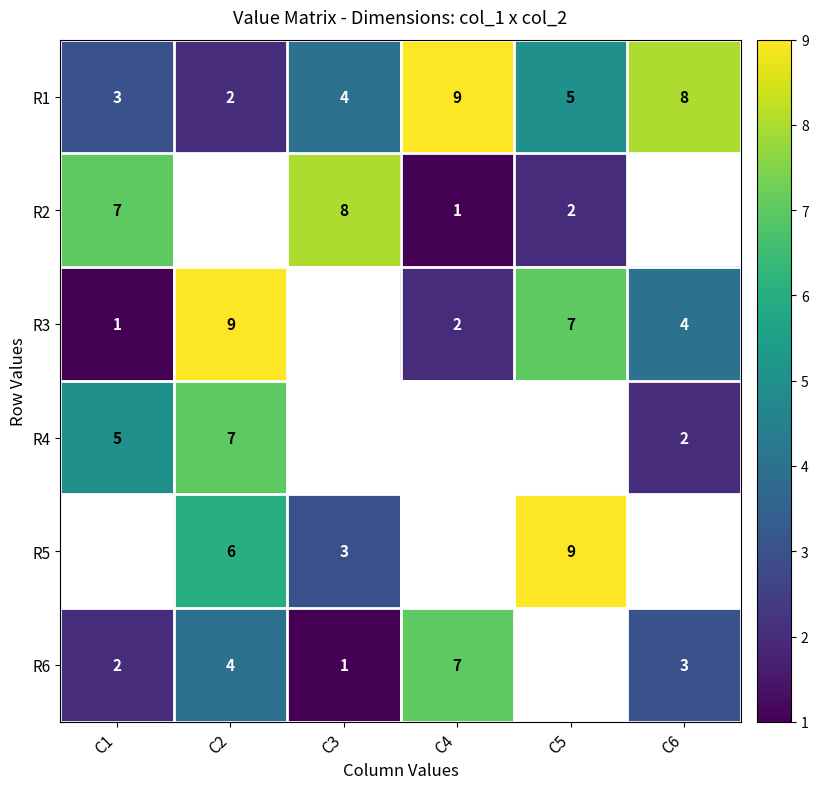

Is the value of R3 at C1 greater than the value of R5 at C2?

No